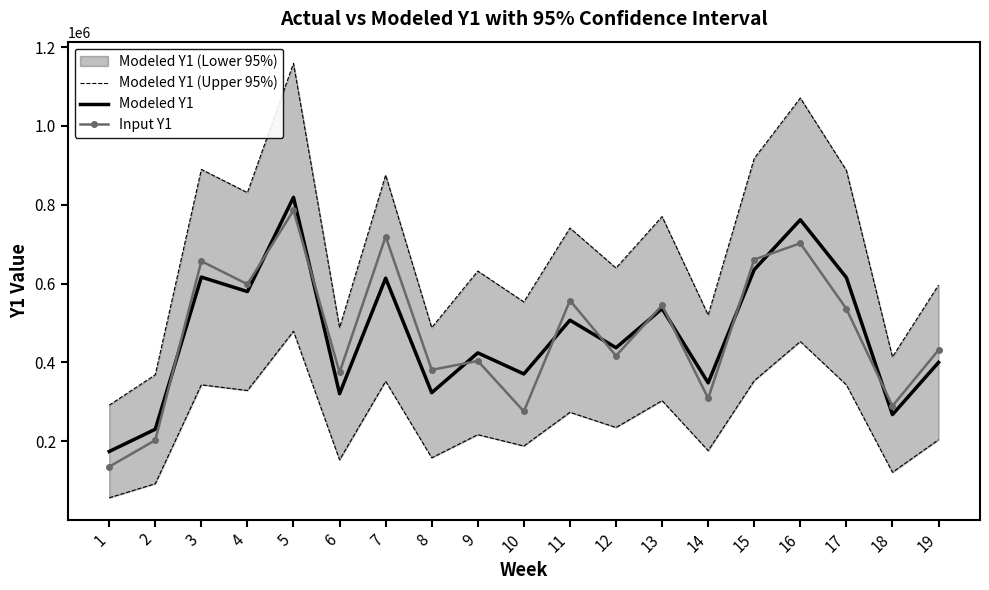

What is the sum of all Modeled Y1 values?

8982636.0